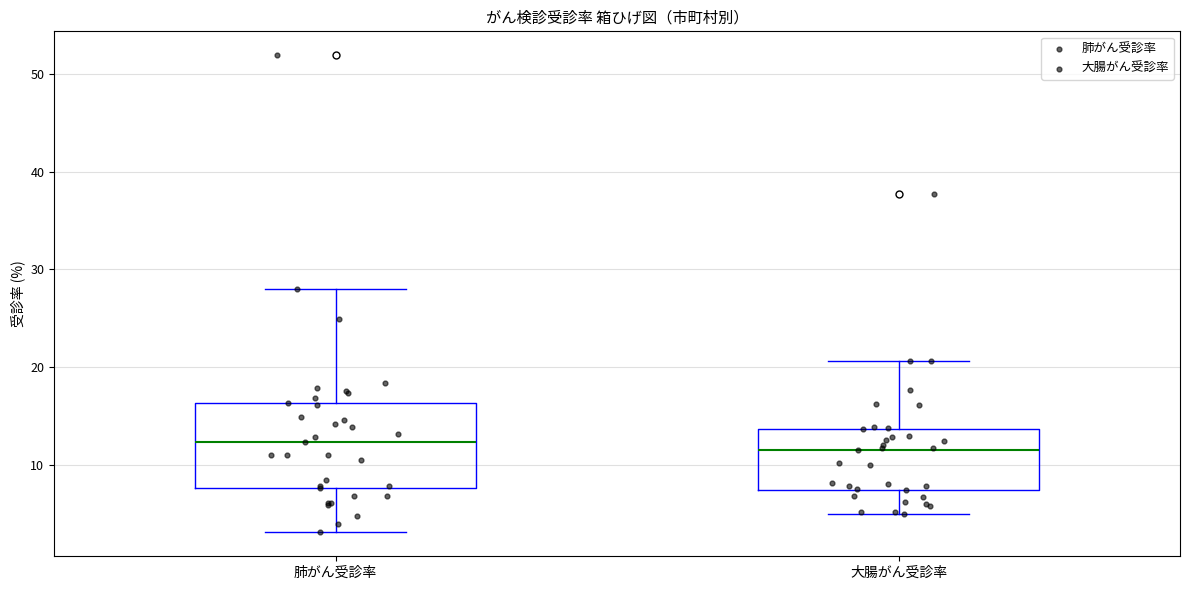

Which box is the tallest, from its lower edge to its upper edge?

肺がん受診率